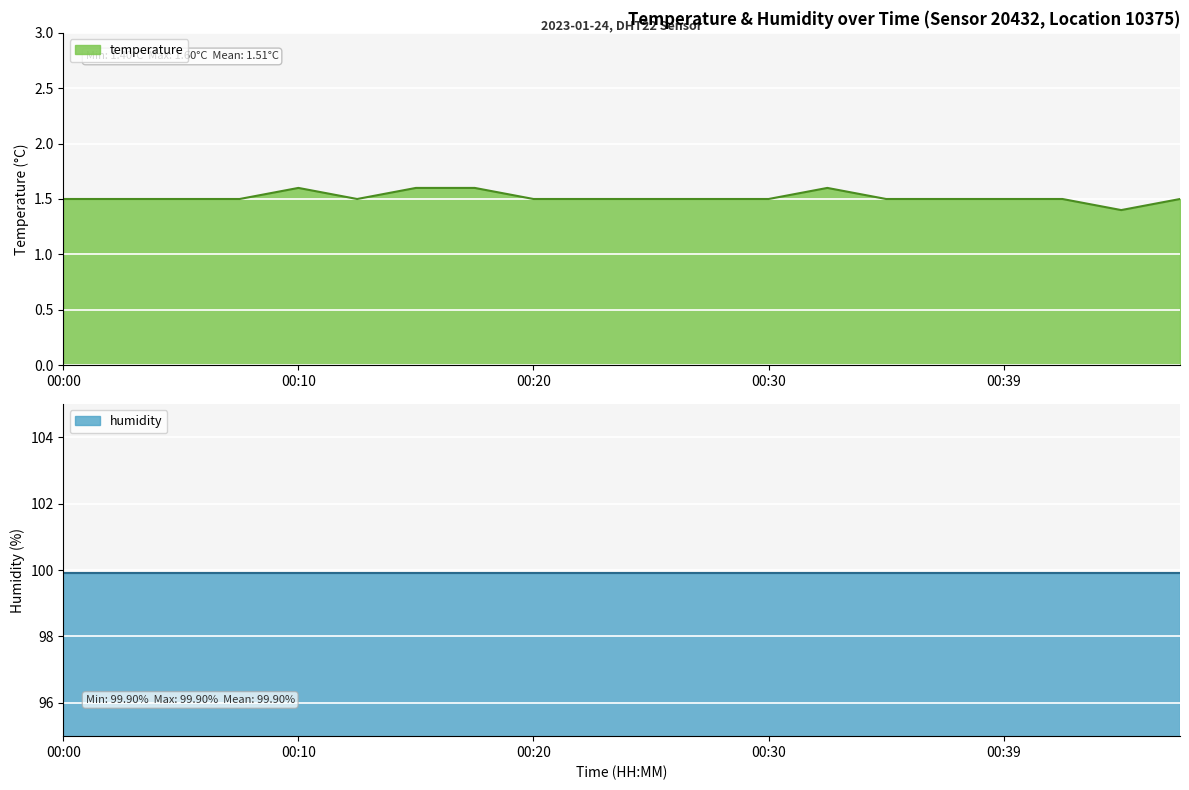

The chart shows a value of 1.6 at 00:10. True or false?

True